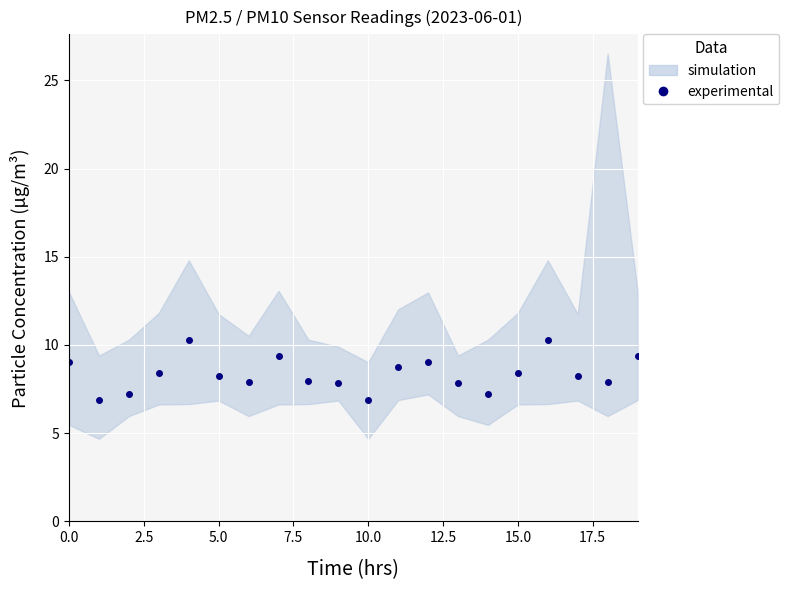

How many lines are shown in the chart?

1